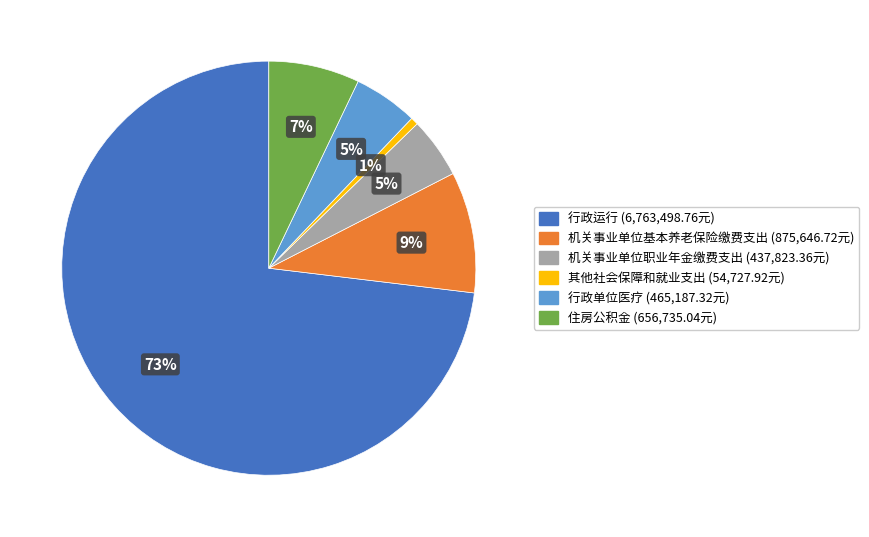

To the nearest percent, what is the average slice percentage?

17%